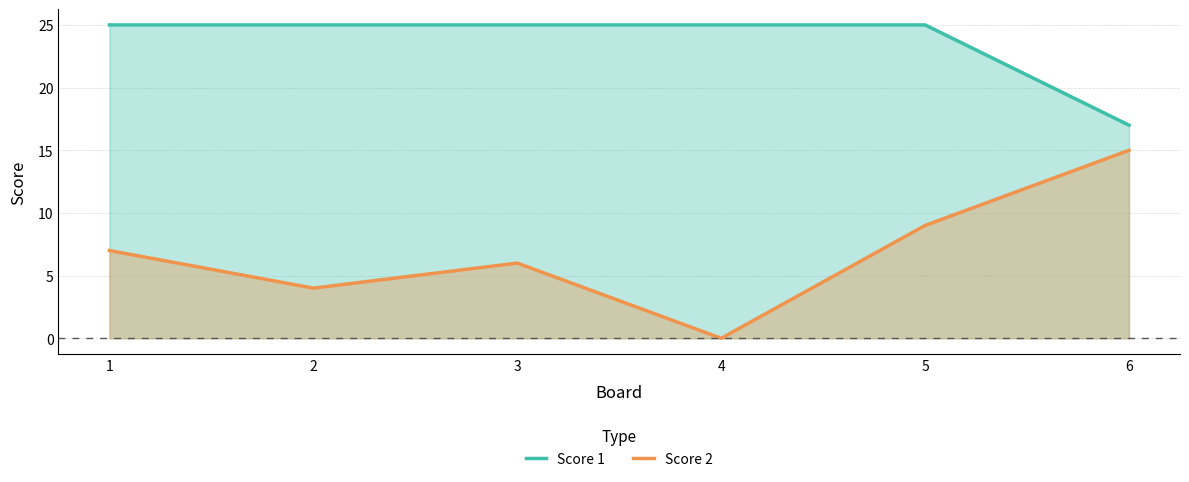

True or false: Score 2 and Score 1 intersect in this chart.

False